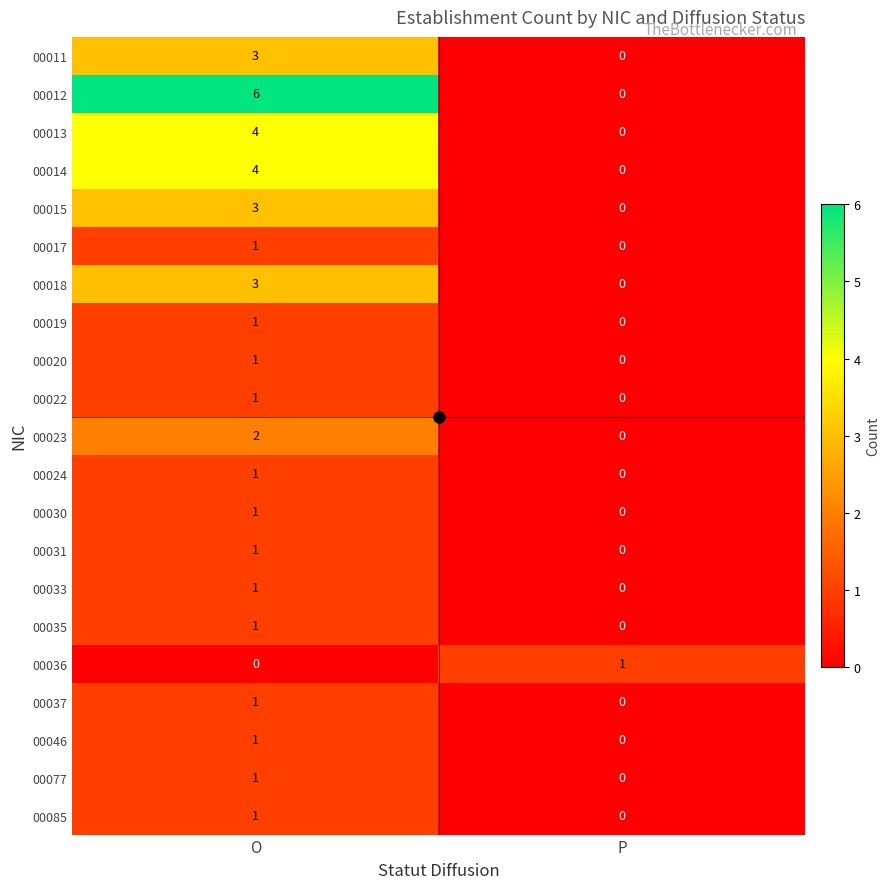

Count the number of data series in this chart.

21